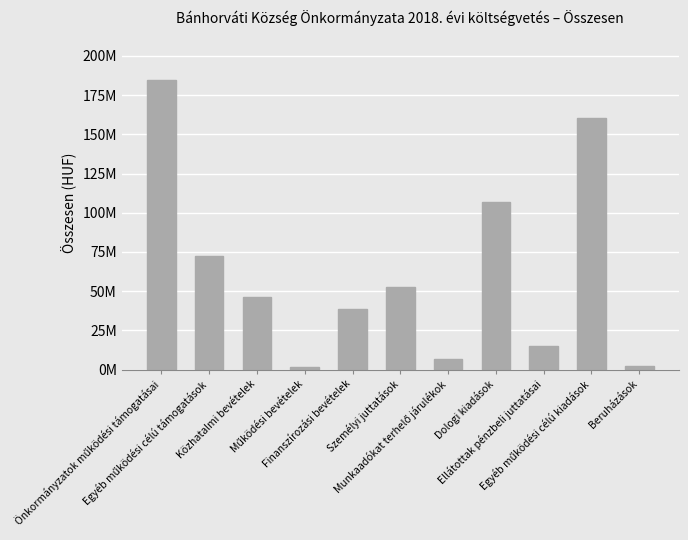

What is the difference between the values at Finanszírozási bevételek and Egyéb működési célú kiadások?

121666425